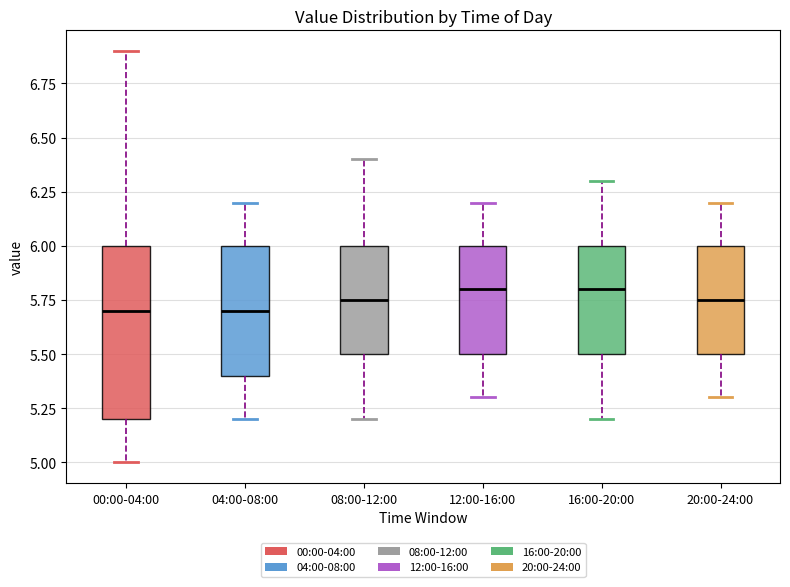

Where does the median line of the box for 08:00-12:00 sit on the y-axis? The values are not printed on the chart, so give them approximately, as read against the axis.

5.75